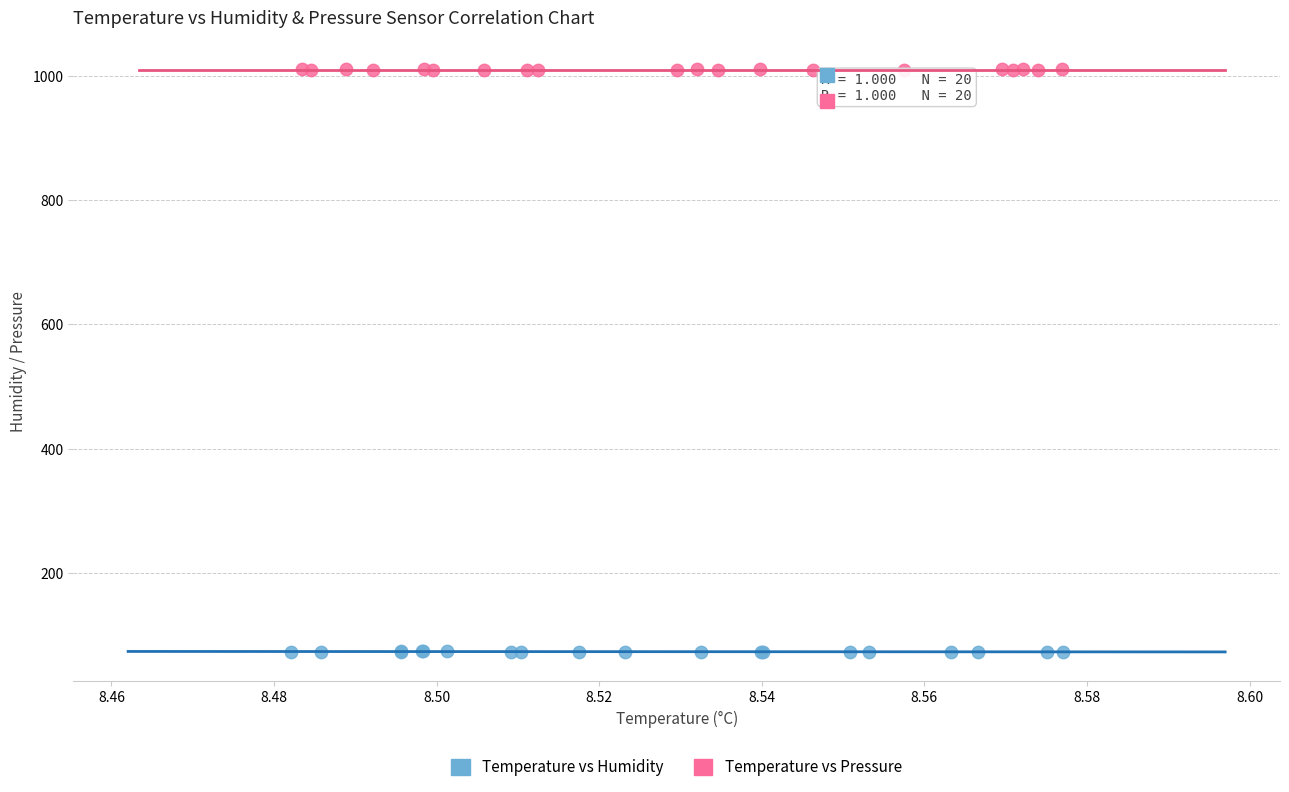

Which series reaches the minimum Y coordinate?

Temperature vs Humidity